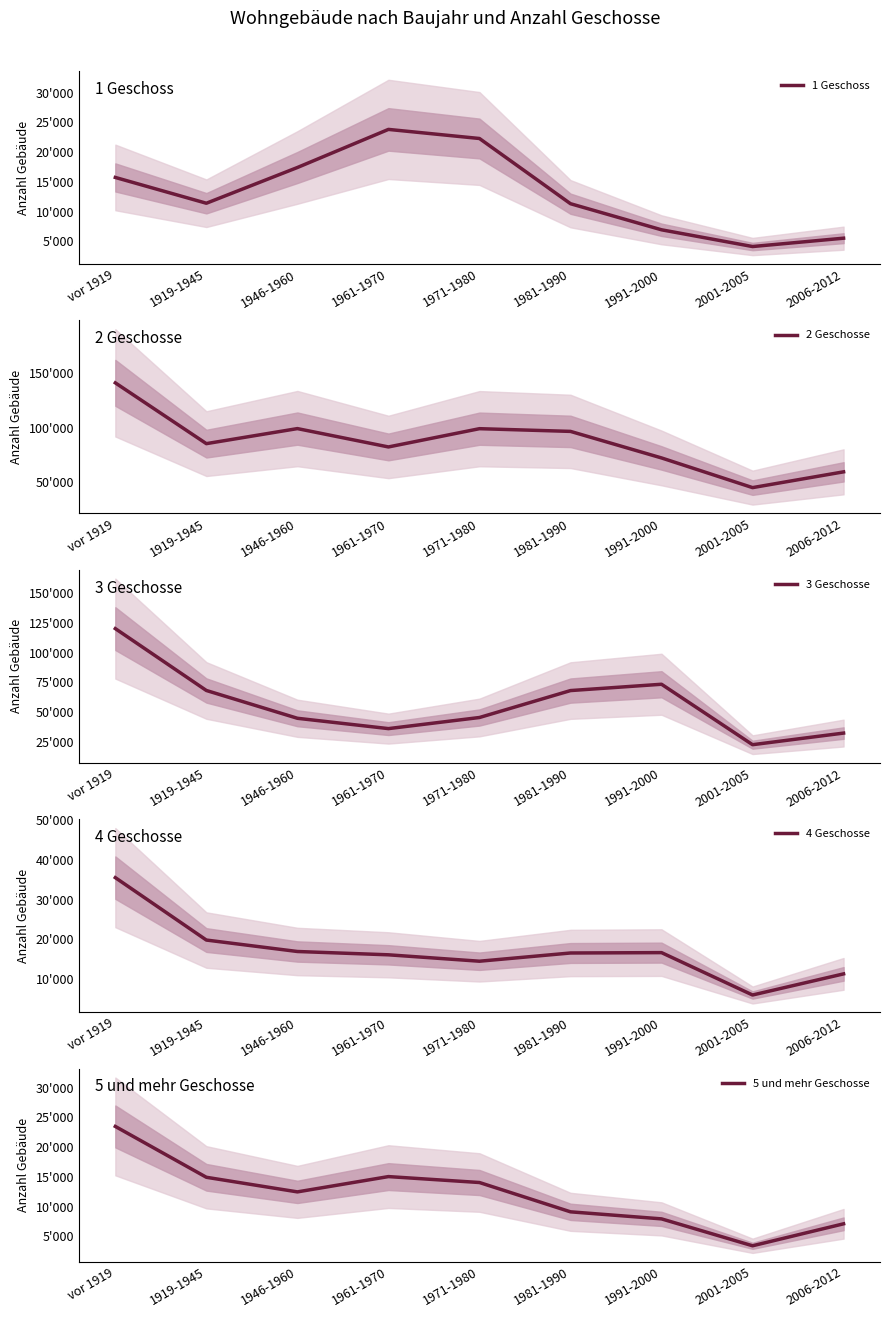

At which label does 1 Geschoss reach its minimum?

2001-2005